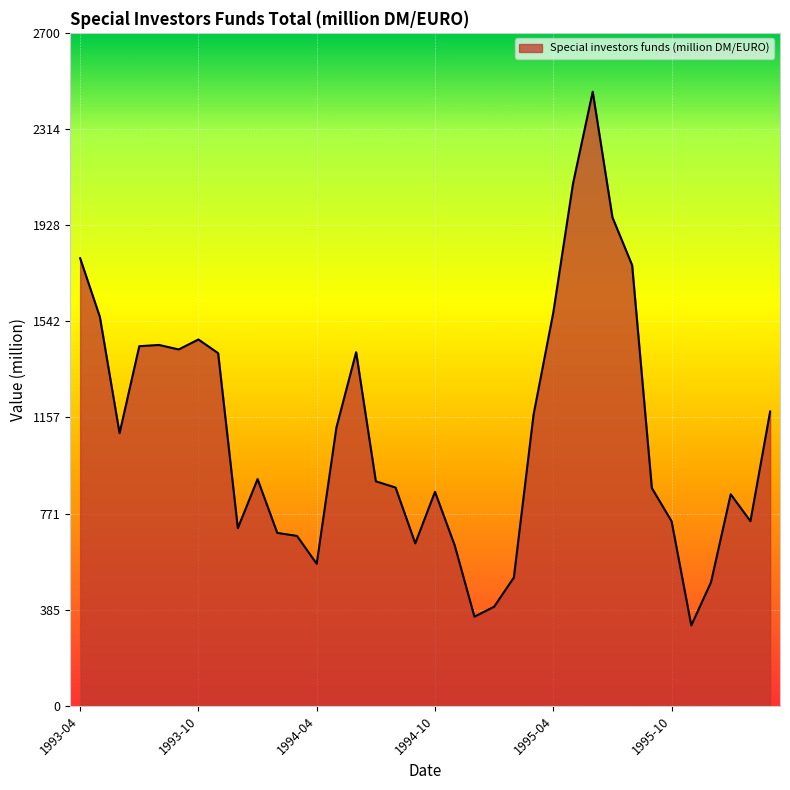

What is the minimum value shown in the chart?

323